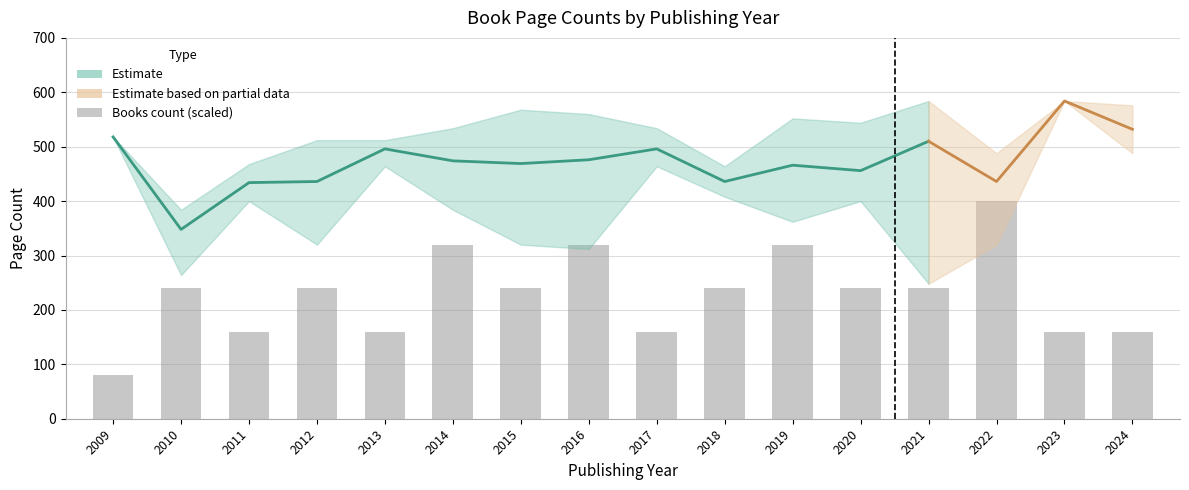

What is the minimum value for pageCount_lower?

248